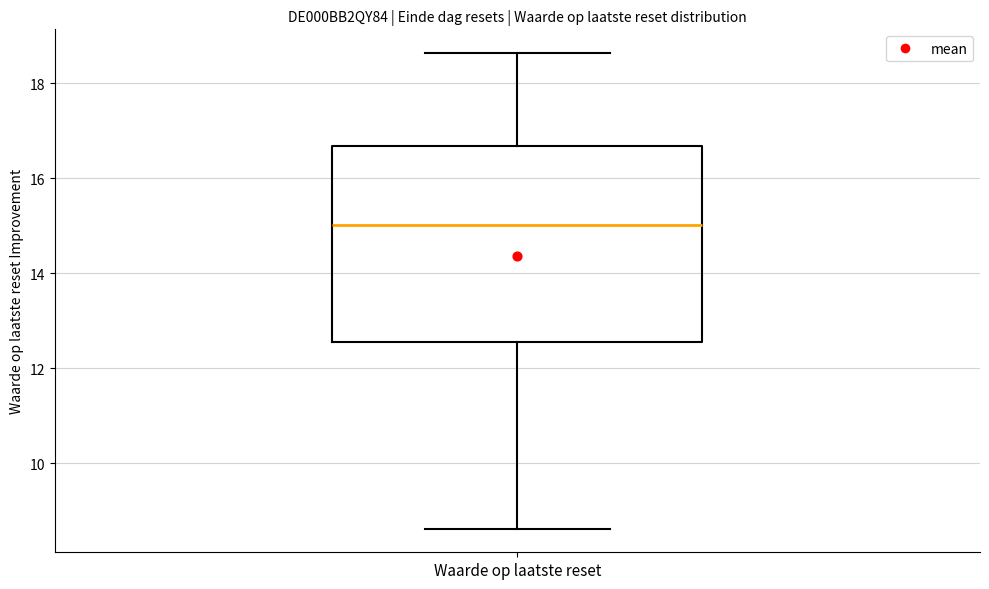

Read this box plot against the y-axis: the position of the median line, the range covered by the box, and the ends of both whiskers. The values are not printed on the chart, so give them approximately, as read against the axis.

median 15.0, box 12.6 to 16.6, whiskers 8.6 to 18.6